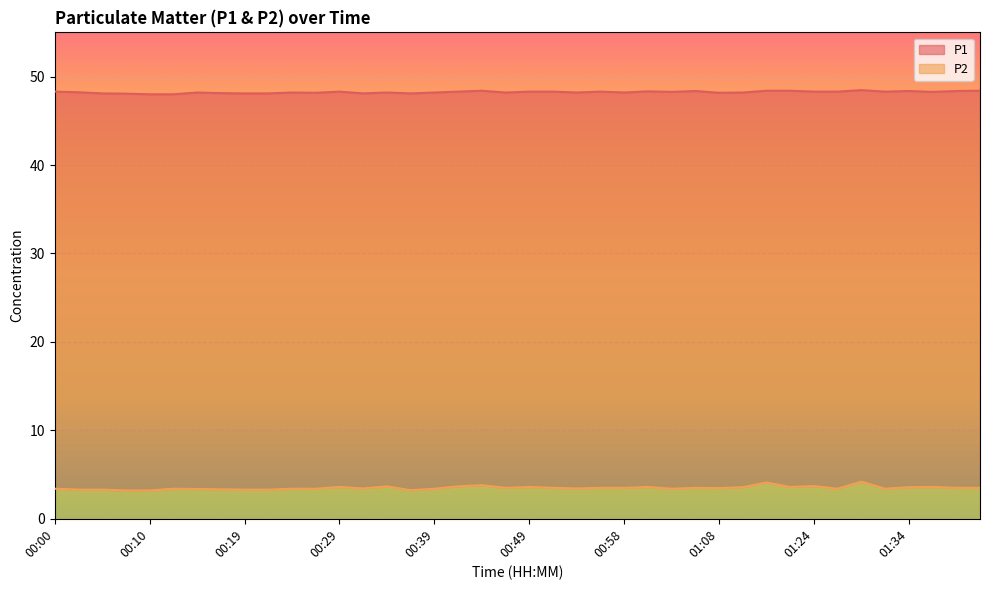

What is the minimum value for P2?

3.2